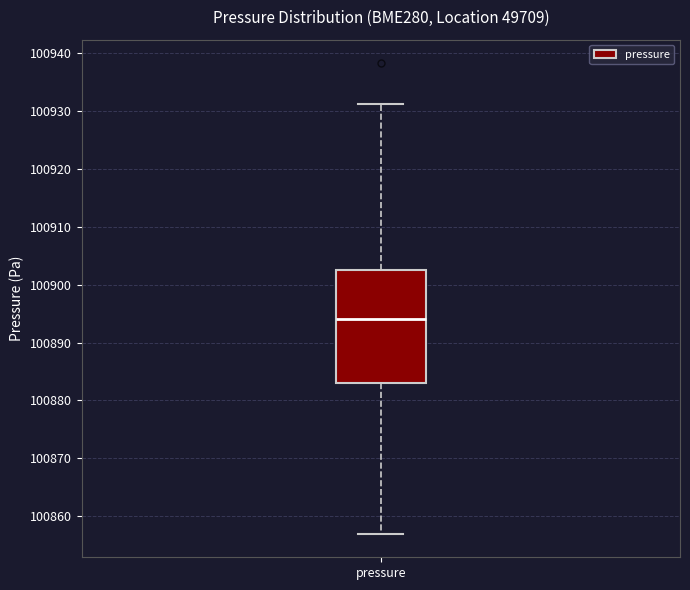

Where is the upper edge of the box for pressure on the y-axis? The values are not printed on the chart, so give them approximately, as read against the axis.

100903